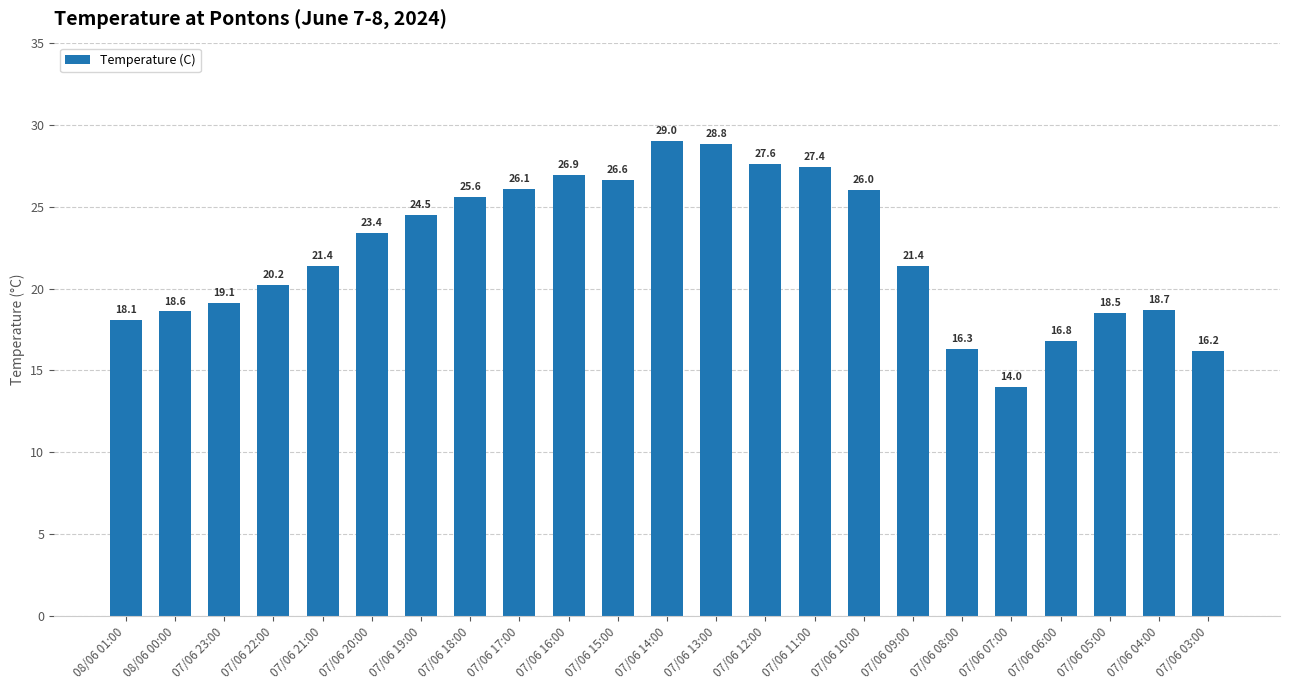

Is it true that the value at 07/06 21:00 is 14.4?

False